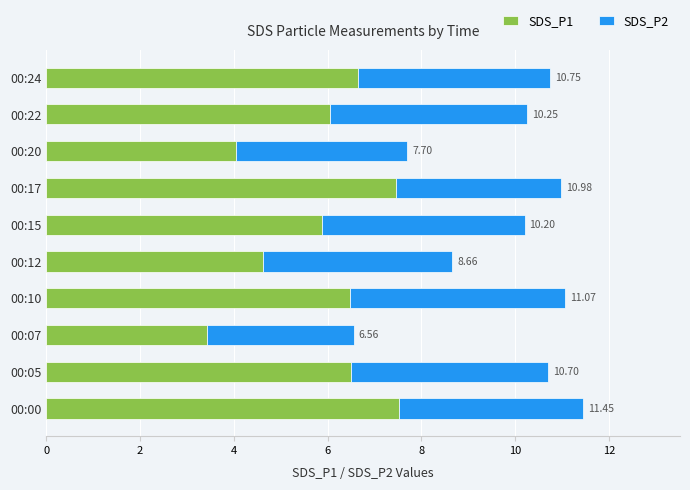

What are all the series names shown in the legend?

SDS_P1, SDS_P2